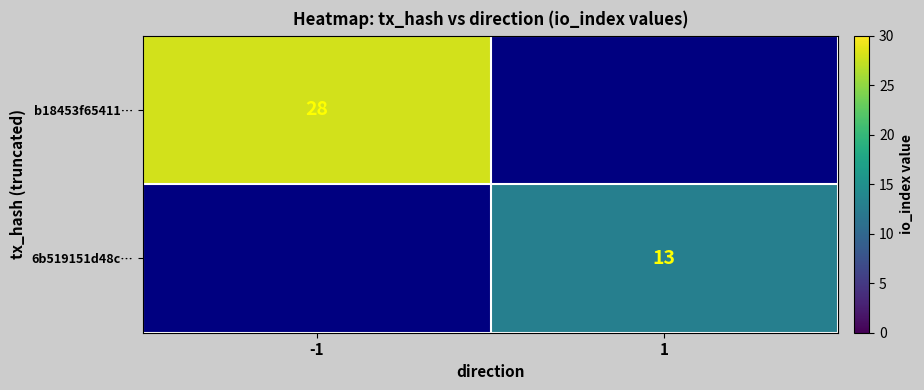

Between -1 and 1, which is larger?

1